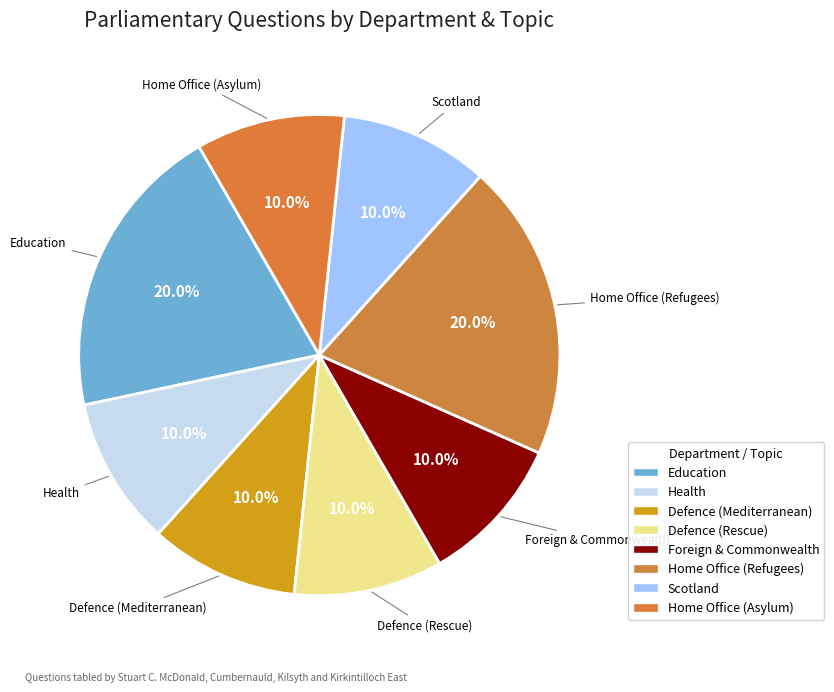

Combined, what portion of the pie is Education and Home Office (Asylum)?

30.0%